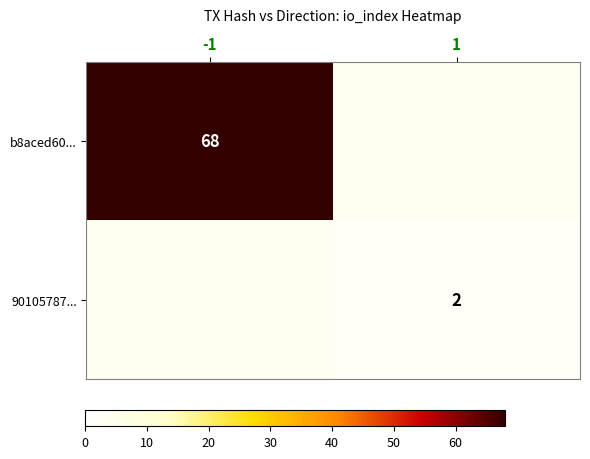

What is the maximum value shown in the chart?

68.0